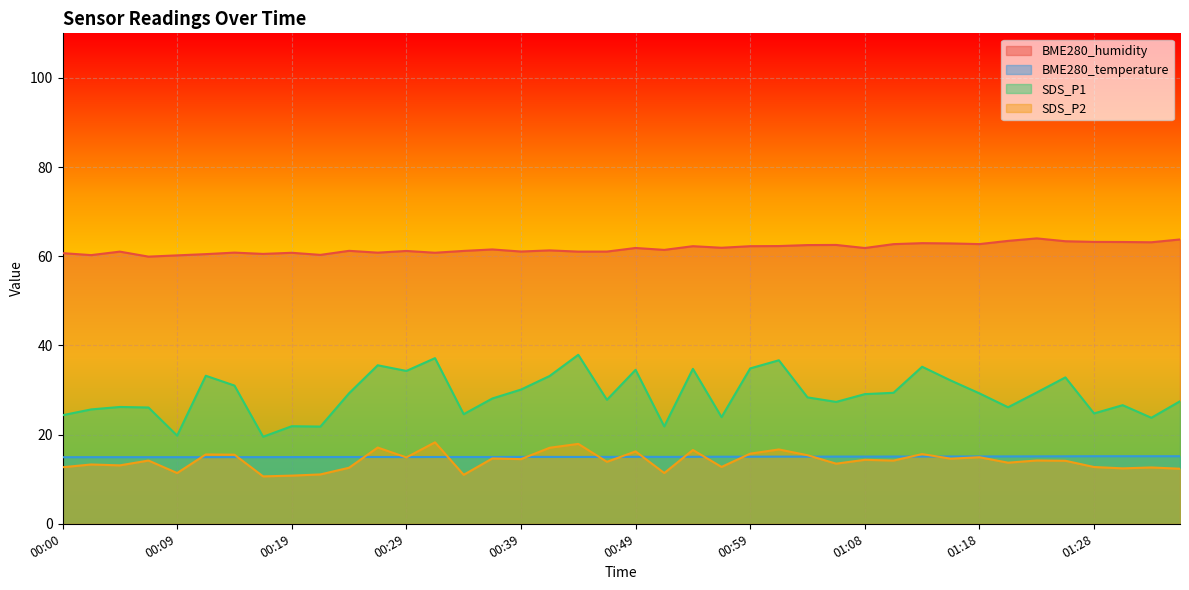

Which series has the widest spread of values?

SDS_P1